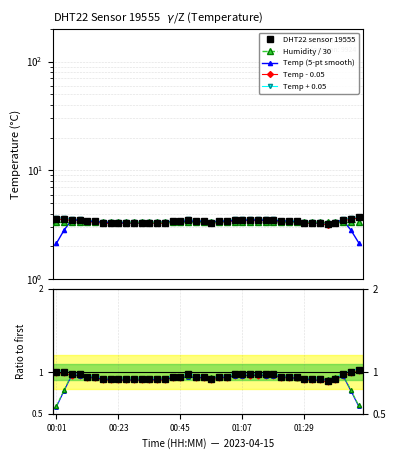

What position from the left is 17?

18